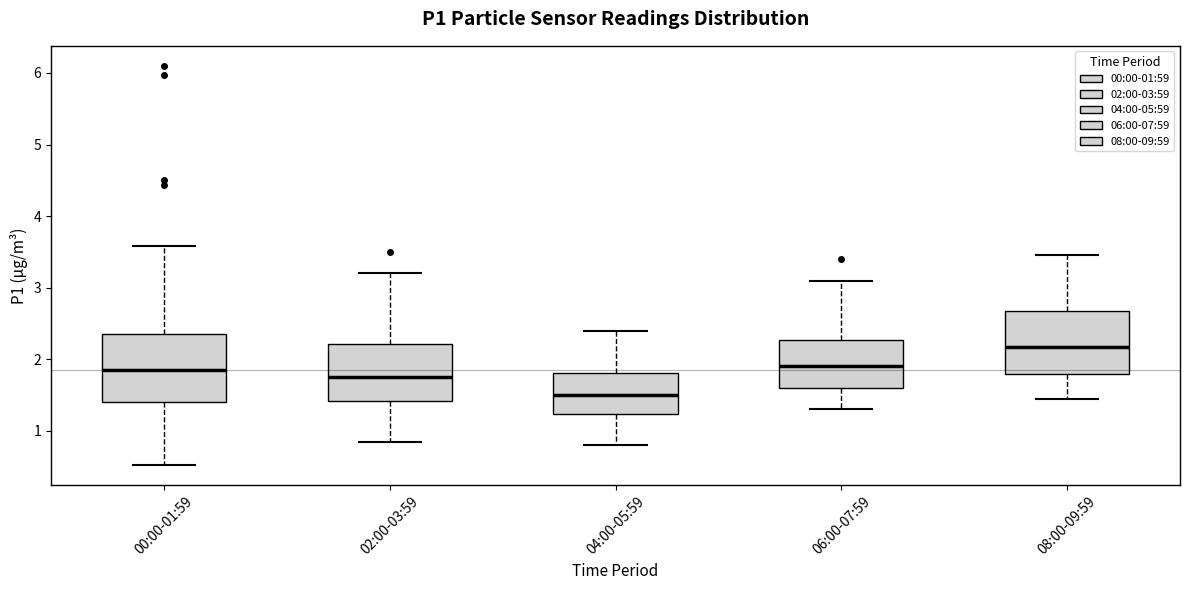

Reading left to right, read every box against the y-axis: the position of its median line, the range the box covers, and the ends of its whiskers. The values are not printed on the chart, so give them approximately, as read against the axis.

00:00-01:59: median 1.9, box 1.4 to 2.4, whiskers 0.5 to 3.6
02:00-03:59: median 1.8, box 1.4 to 2.2, whiskers 0.9 to 3.2
04:00-05:59: median 1.5, box 1.2 to 1.8, whiskers 0.8 to 2.4
06:00-07:59: median 1.9, box 1.6 to 2.3, whiskers 1.3 to 3.1
08:00-09:59: median 2.2, box 1.8 to 2.7, whiskers 1.5 to 3.5